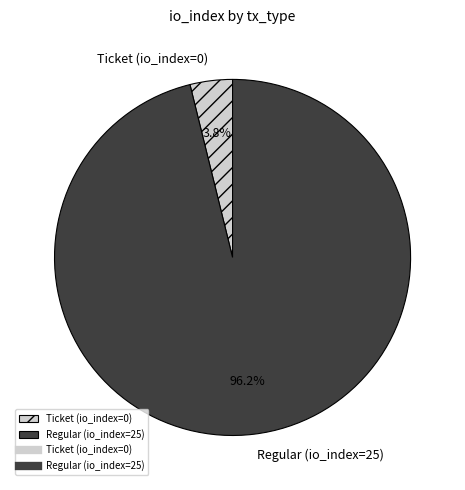

Does Ticket (io_index=0) represent more than half of the total?

No